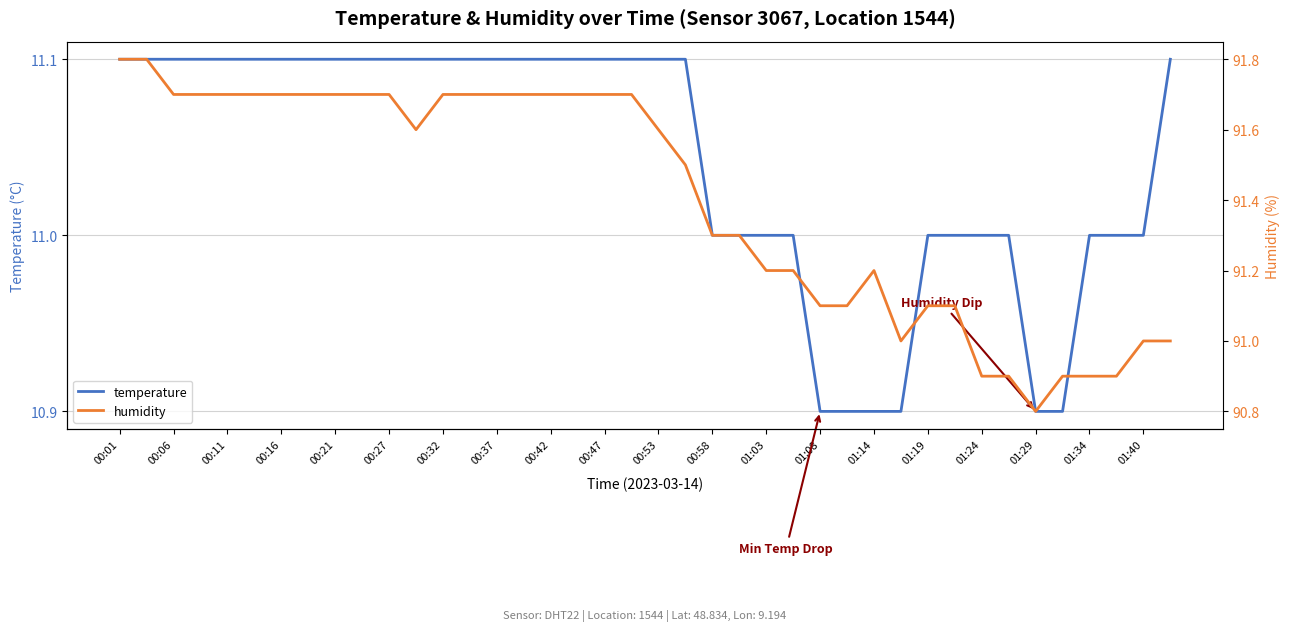

Does the chart have visible grid lines?

Yes